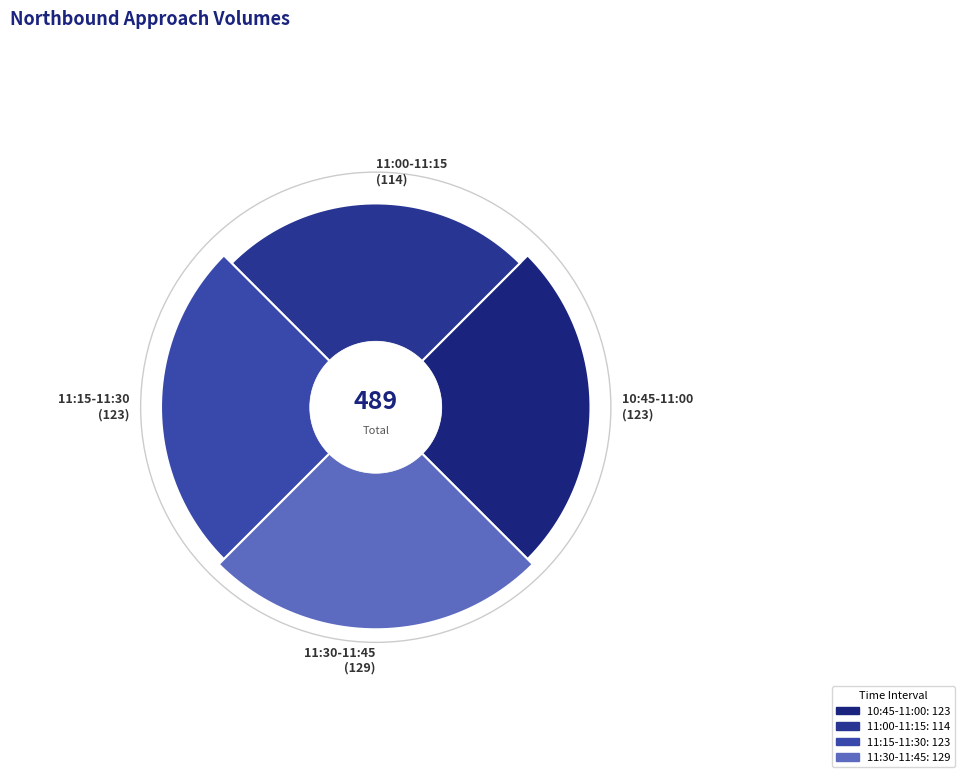

Which category has the biggest portion of the pie?

11:30-11:45